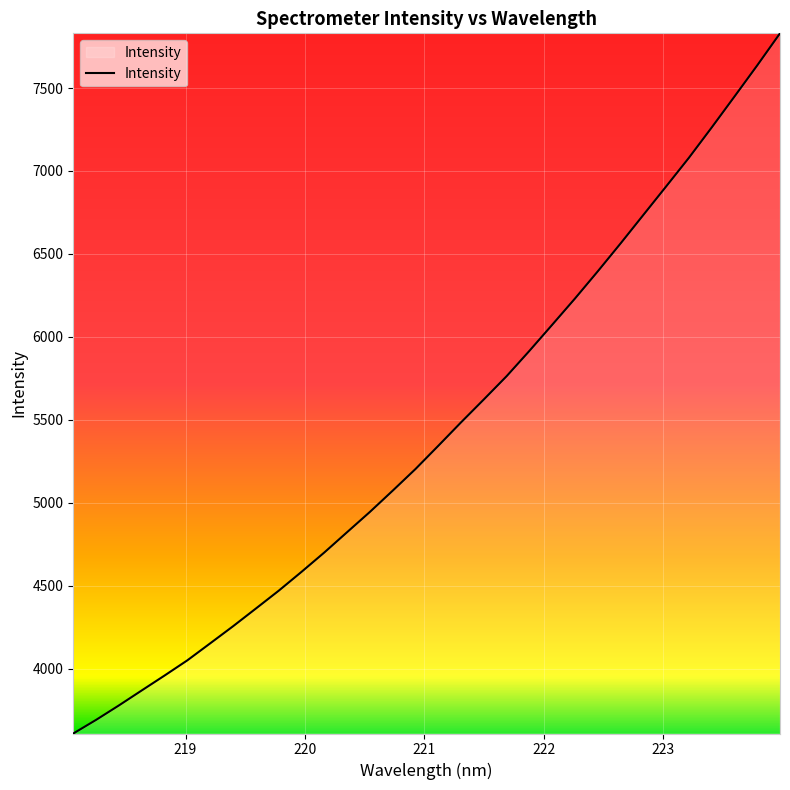

What is the difference between the maximum and minimum values?

4220.4